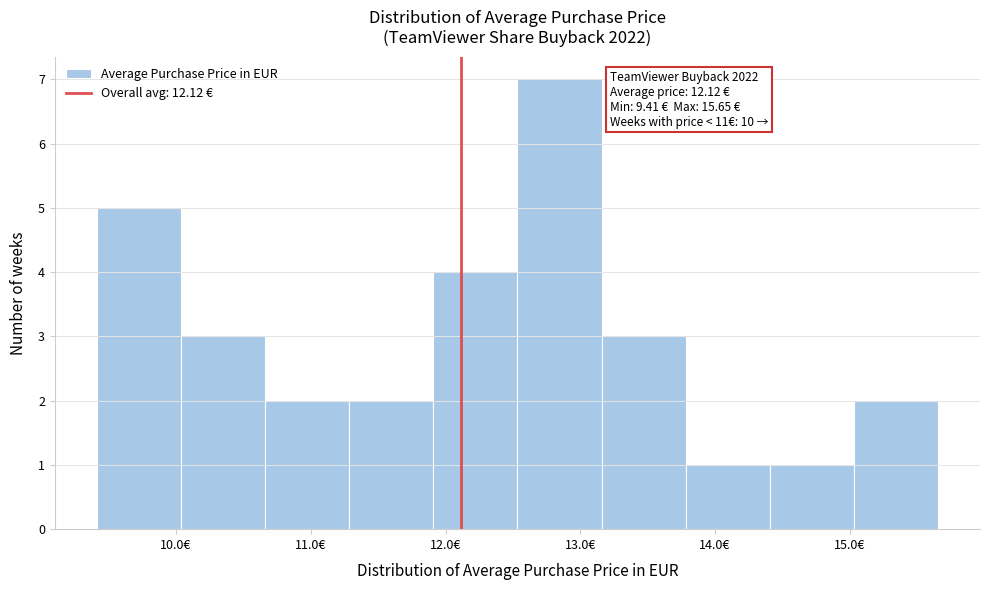

Which range on the x-axis has the tallest bar?

12.5 to 13.2